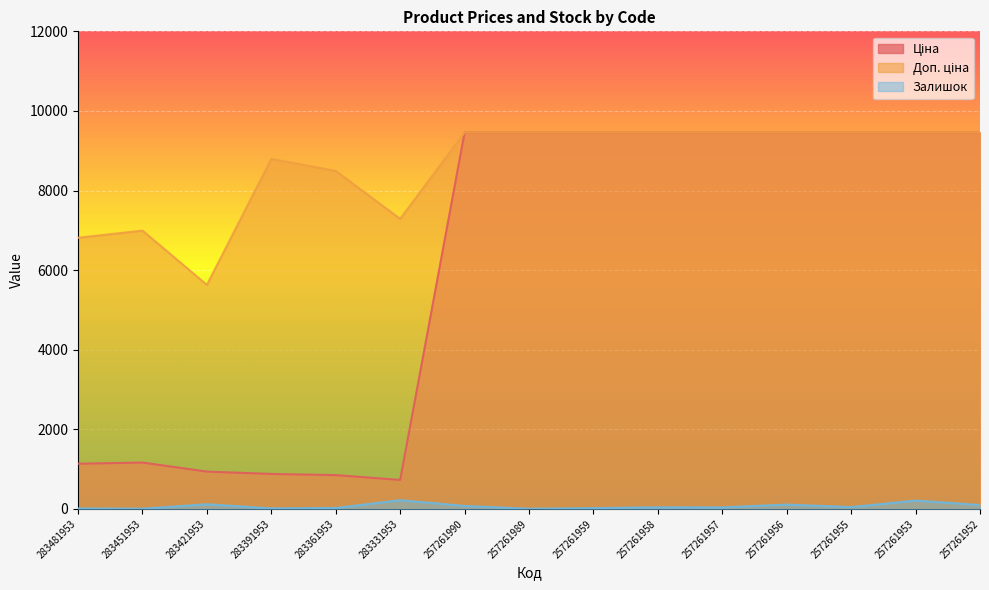

The Залишок series shows 24.0 at 283361953. True or false?

True